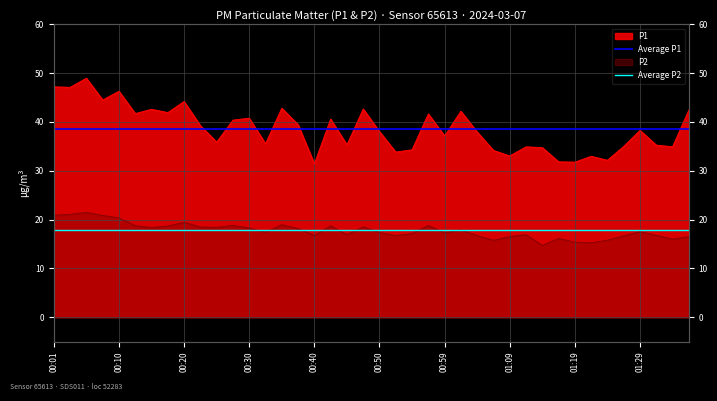

What is the sum of the Average P1 values at 00:01 and 00:10?

77.3